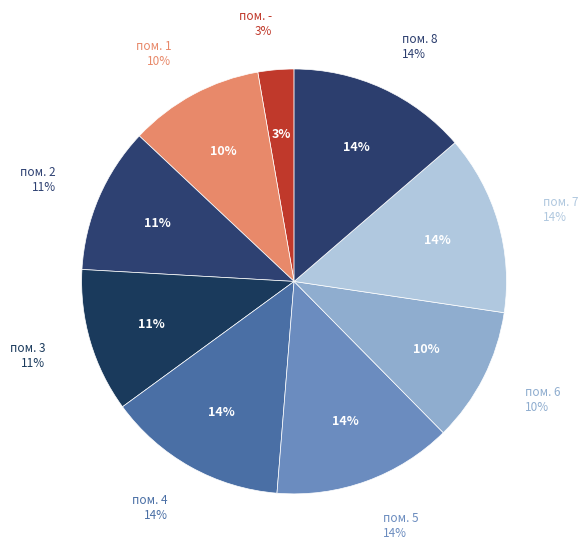

To the nearest percent, what percentage of the pie is 1?

10%